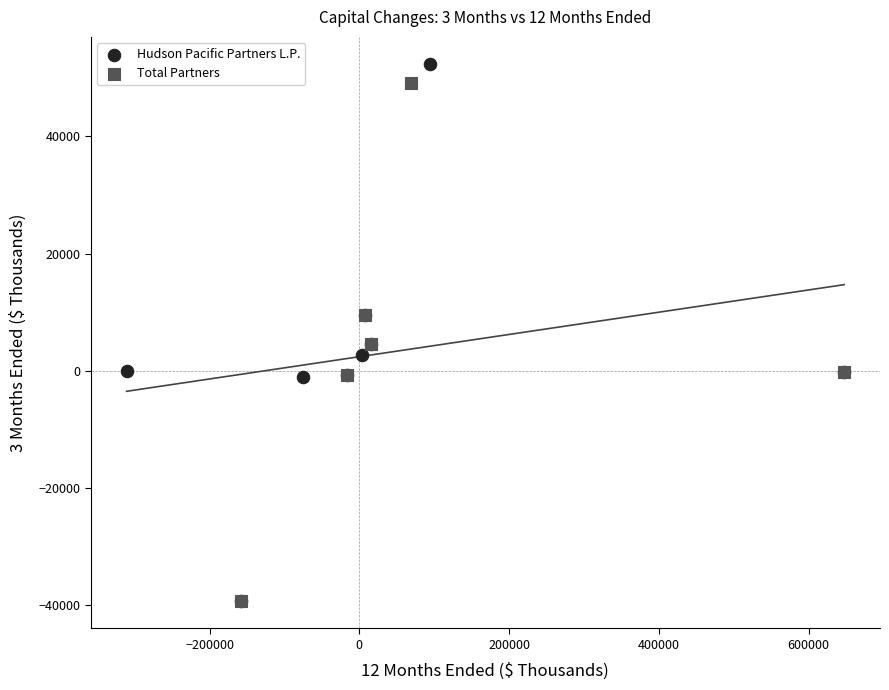

What are all the series names shown in the legend?

Hudson Pacific Partners L.P., Total Partners